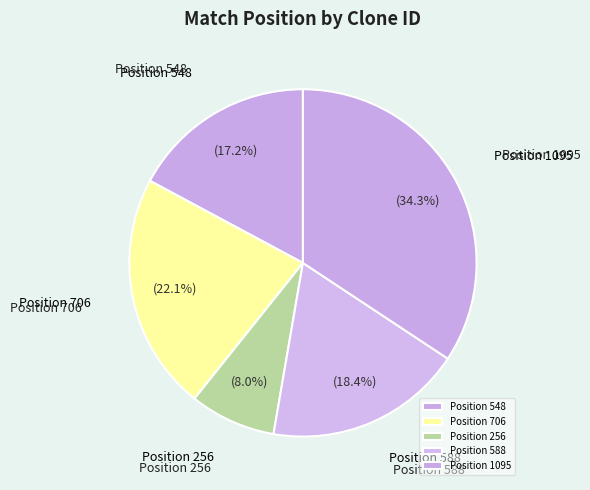

Which has a higher value, Position 588 or Position 548?

Position 588